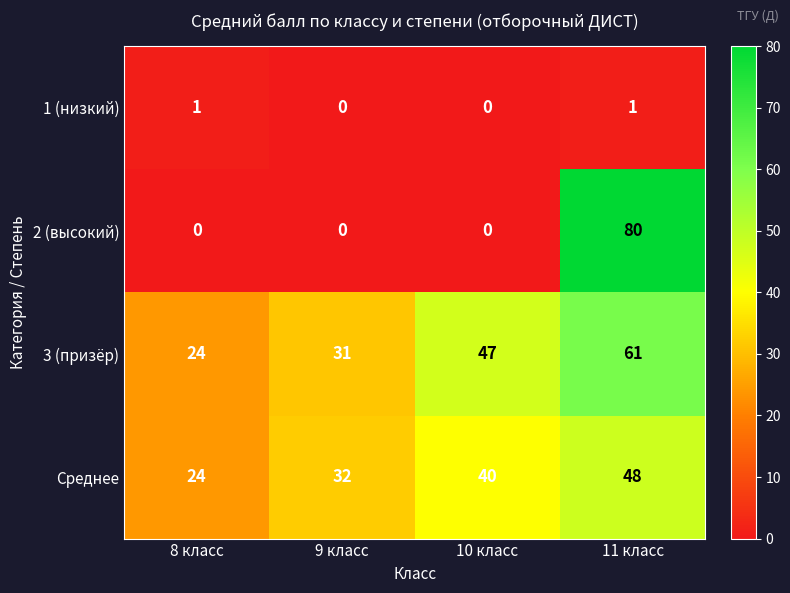

How many data points does each series have?

4